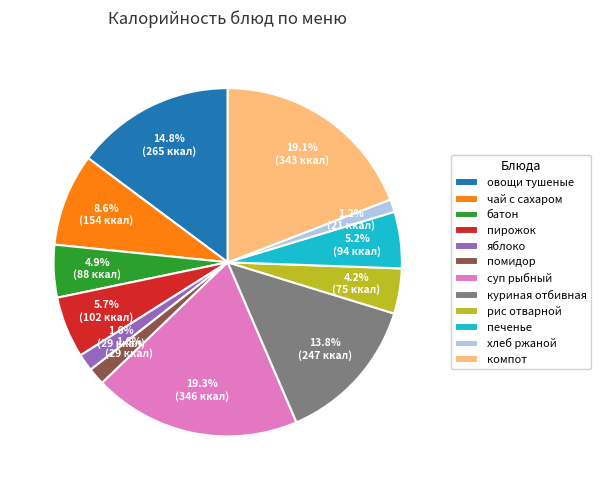

True or false: куриная отбивная accounts for 14% of the total.

True